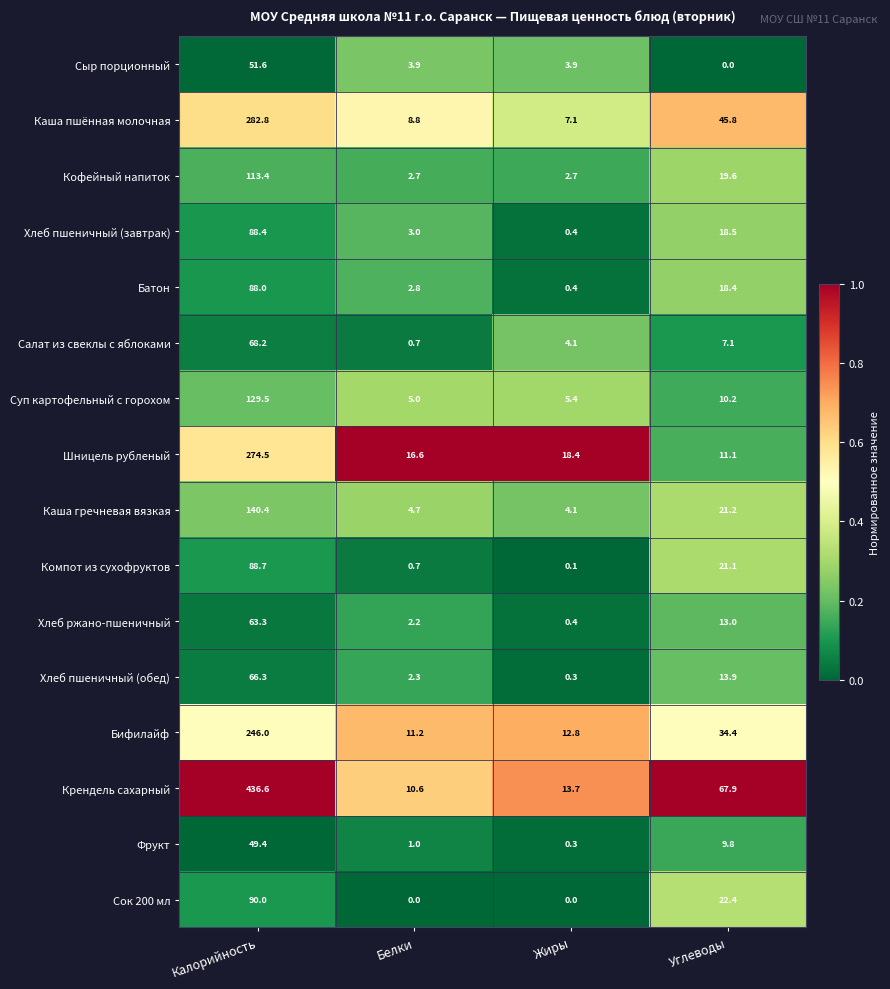

At which category is the sum across all series the highest?

Калорийность